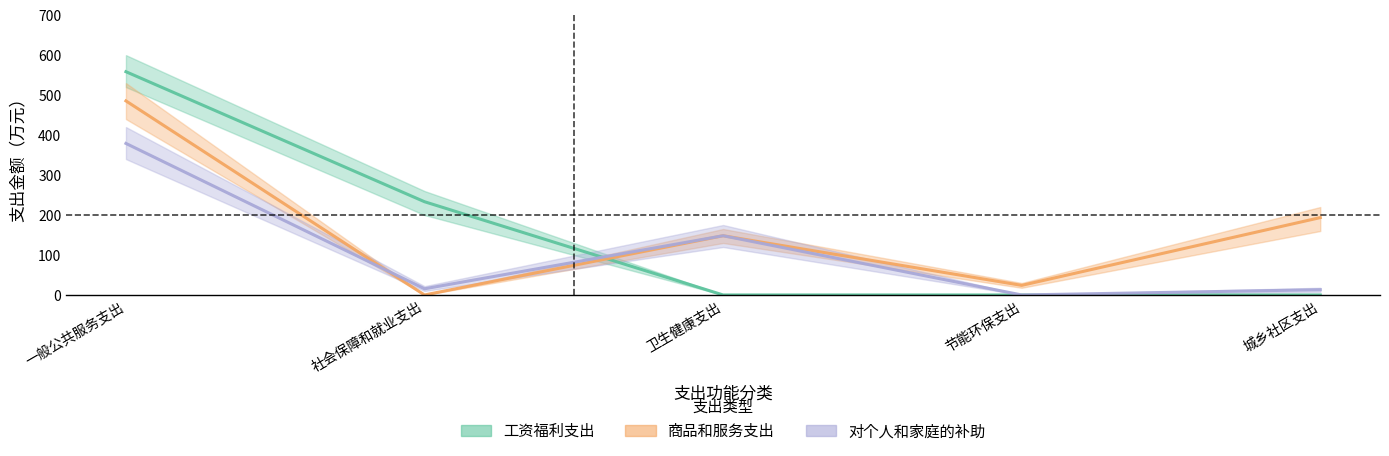

True or false: 对个人和家庭的补助 has more than 1 interior local peaks.

False